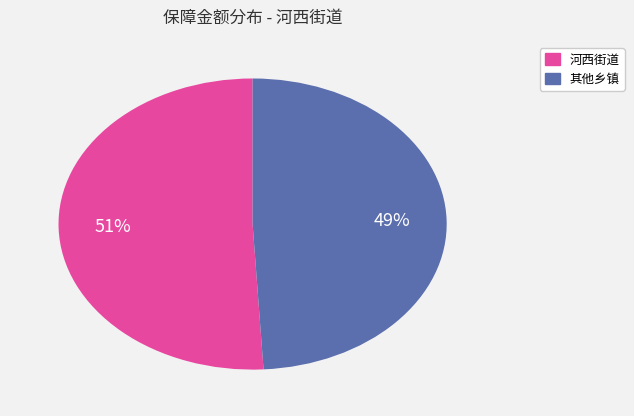

How many slices are in this pie chart?

2